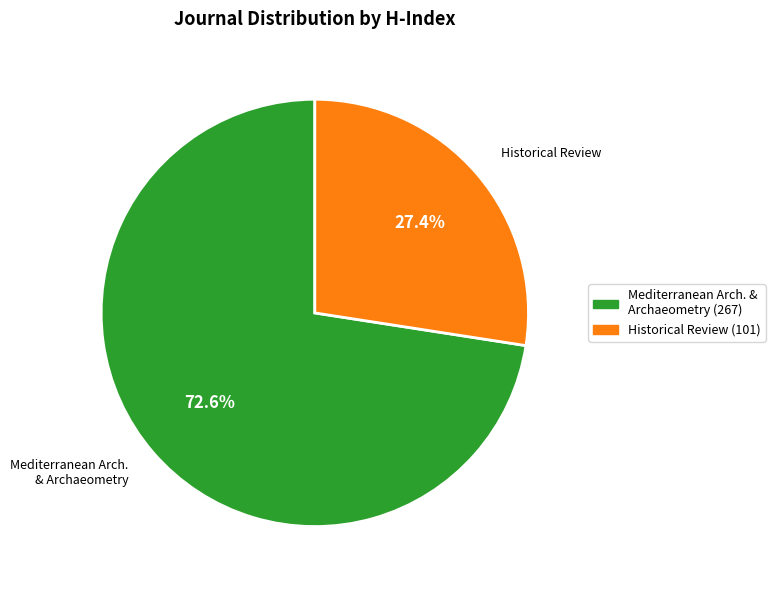

What percentage do Historical Review (101) and Mediterranean Arch. & Archaeometry (267) together represent?

100.0%